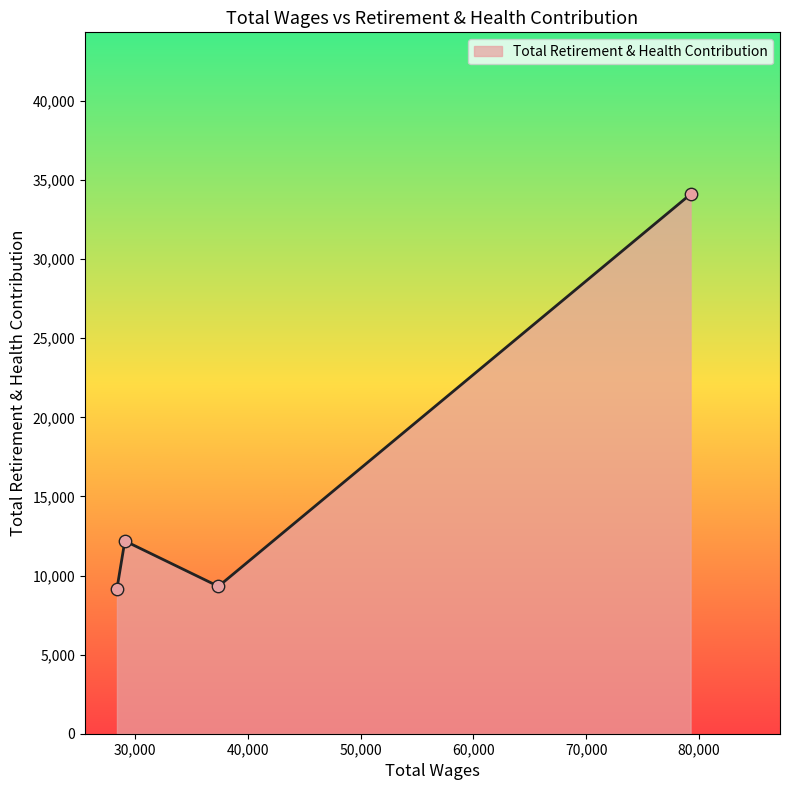

True or false: the data has more than 2 interior local peaks.

False